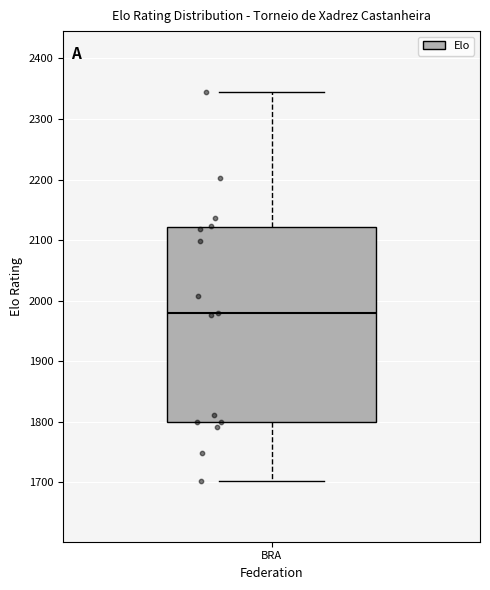

Transcribe this box plot: give where the median line is, the range the box spans, and where the two whiskers end, as read against the y-axis. The values are not printed on the chart, so give them approximately, as read against the axis.

median 1980, box 1800 to 2120, whiskers 1700 to 2350